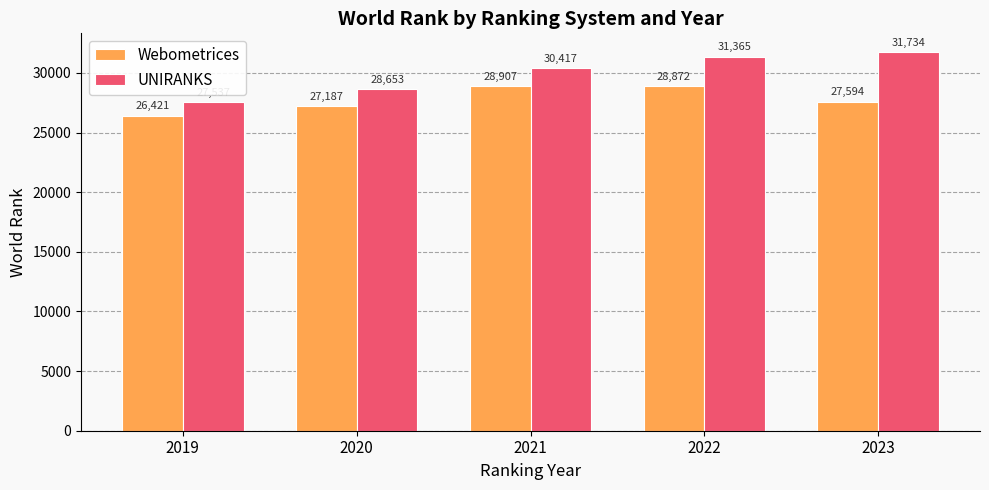

The value of Webometrices at 2021 is 47876. True or false?

False